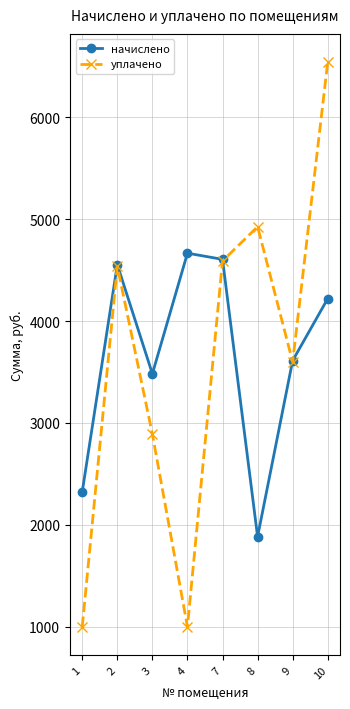

What is the sum of the уплачено values at 3 and 1?

3889.5